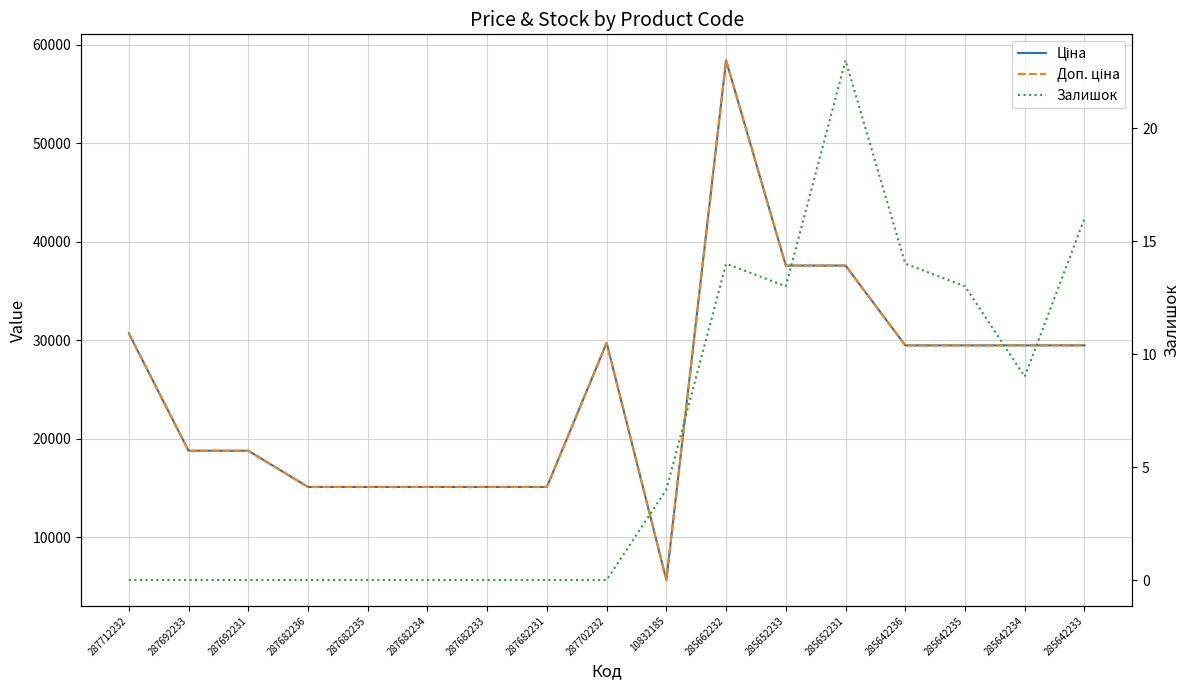

How many data points in Доп. ціна are less than 29491?

8